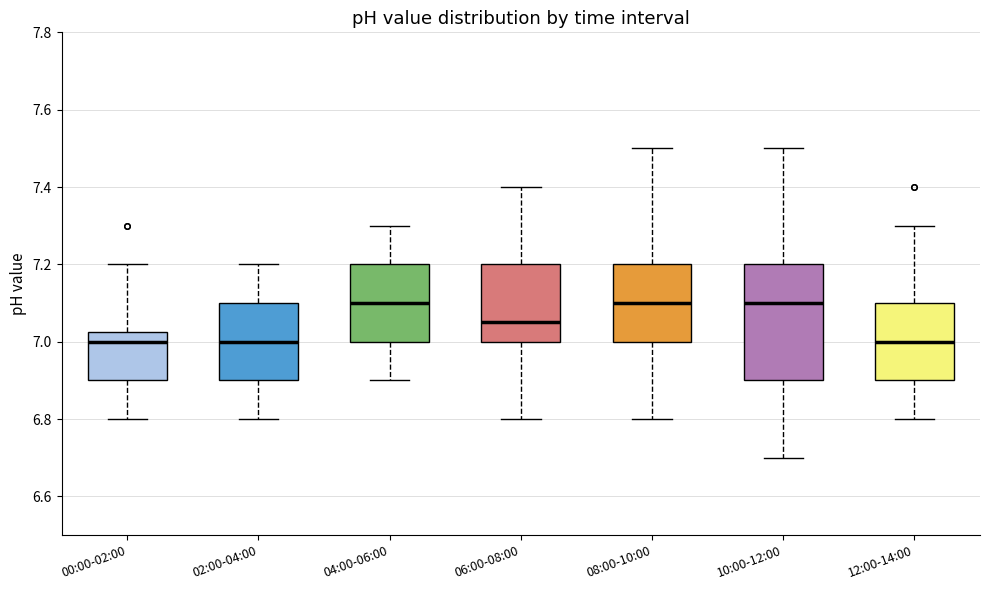

Reading left to right, transcribe this box plot: for each box, give where its median line is, the range the box spans, and where its two whiskers end, as read against the y-axis. The values are not printed on the chart, so give them approximately, as read against the axis.

00:00-02:00: median 7.00, box 6.90 to 7.02, whiskers 6.80 to 7.20
02:00-04:00: median 7.00, box 6.90 to 7.10, whiskers 6.80 to 7.20
04:00-06:00: median 7.10, box 7.00 to 7.20, whiskers 6.90 to 7.30
06:00-08:00: median 7.06, box 7.00 to 7.20, whiskers 6.80 to 7.40
08:00-10:00: median 7.10, box 7.00 to 7.20, whiskers 6.80 to 7.50
10:00-12:00: median 7.10, box 6.90 to 7.20, whiskers 6.70 to 7.50
12:00-14:00: median 7.00, box 6.90 to 7.10, whiskers 6.80 to 7.30